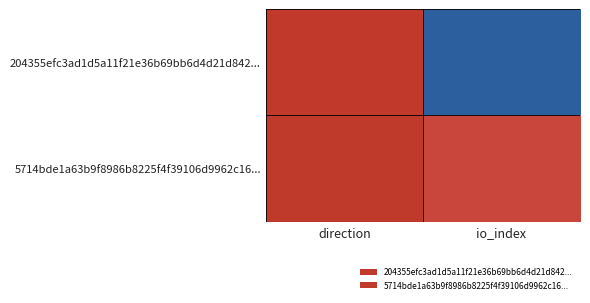

Which series changed the most between direction and io_index?

204355efc3ad1d5a11f21e36b69bb6d4d21d842...